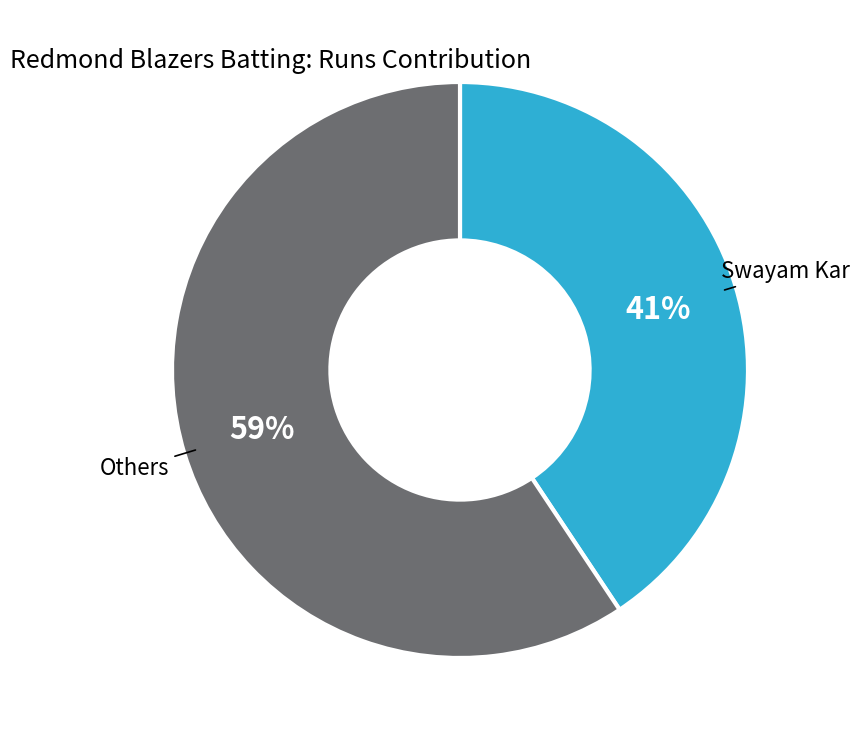

Is there a majority slice in this chart?

Yes